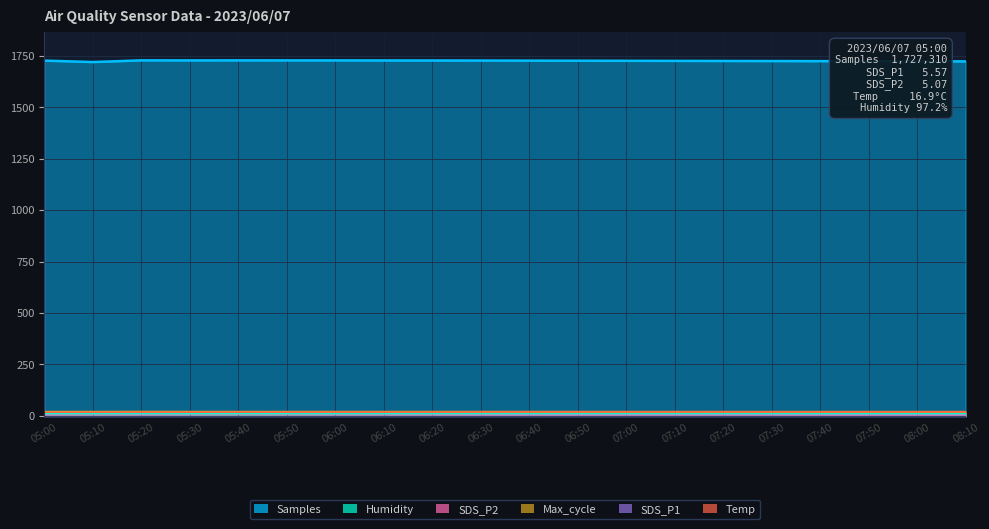

Reading left to right, extract all data points from this chart.

Samples: 05:00=1727.3	05:10=1720.4	05:20=1728.6	05:30=1728.3	05:40=1728.5	05:50=1728.4	06:00=1728.3	06:10=1728.1	06:20=1727.9	06:30=1727.6	06:40=1727.2	06:50=1726.8	07:00=1726.4	07:10=1726.0	07:20=1725.6	07:30=1725.2	07:40=1724.8	07:50=1724.4	08:00=1724.0	08:10=1723.6
SDS_P1: 05:00=5.6	05:10=6.8	05:20=6.0	05:30=6.5	05:40=6.9	05:50=6.5	06:00=6.2	06:10=5.9	06:20=5.7	06:30=5.5	06:40=5.4	06:50=5.3	07:00=5.3	07:10=5.2	07:20=5.2	07:30=5.2	07:40=5.1	07:50=5.0	08:00=5.0	08:10=5.0
SDS_P2: 05:00=5.1	05:10=5.6	05:20=5.5	05:30=5.9	05:40=6.3	05:50=5.8	06:00=5.6	06:10=5.4	06:20=5.2	06:30=5.0	06:40=4.9	06:50=4.8	07:00=4.8	07:10=4.8	07:20=4.8	07:30=4.8	07:40=4.7	07:50=4.7	08:00=4.7	08:10=4.7
Max_cycle: 05:00=20.2	05:10=20.2	05:20=20.6	05:30=20.3	05:40=20.2	05:50=20.2	06:00=20.2	06:10=20.2	06:20=20.2	06:30=20.2	06:40=20.2	06:50=20.2	07:00=20.2	07:10=20.2	07:20=20.2	07:30=20.1	07:40=20.1	07:50=20.1	08:00=20.1	08:10=20.1
Temp: 05:00=16.9	05:10=17.1	05:20=17.4	05:30=17.7	05:40=17.7	05:50=17.8	06:00=17.9	06:10=18.0	06:20=18.1	06:30=18.2	06:40=18.3	06:50=18.4	07:00=18.5	07:10=18.6	07:20=18.7	07:30=18.8	07:40=18.9	07:50=19.0	08:00=19.1	08:10=19.2
Humidity: 05:00=9.7	05:10=9.7	05:20=9.7	05:30=9.7	05:40=9.7	05:50=9.7	06:00=9.7	06:10=9.7	06:20=9.7	06:30=9.7	06:40=9.7	06:50=9.7	07:00=9.7	07:10=9.7	07:20=9.7	07:30=9.7	07:40=9.7	07:50=9.7	08:00=9.7	08:10=9.7